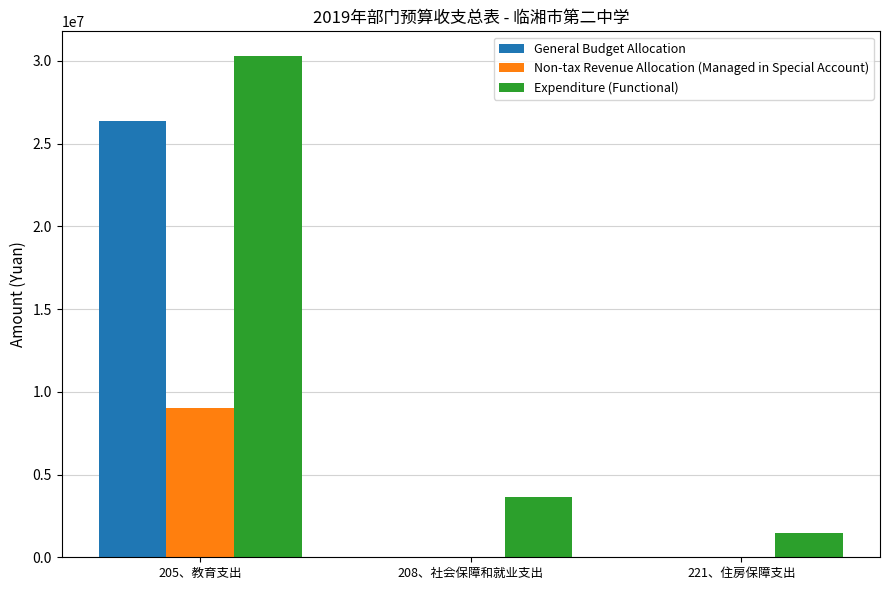

Reading left to right, what are all the values shown in this chart?

General Budget Allocation: 26360856.8	0.0	0.0
Non-tax Revenue Allocation (Managed in Special Account): 9000000.0	0.0	0.0
Expenditure (Functional): 30269348.0	3636792.0	1454716.8